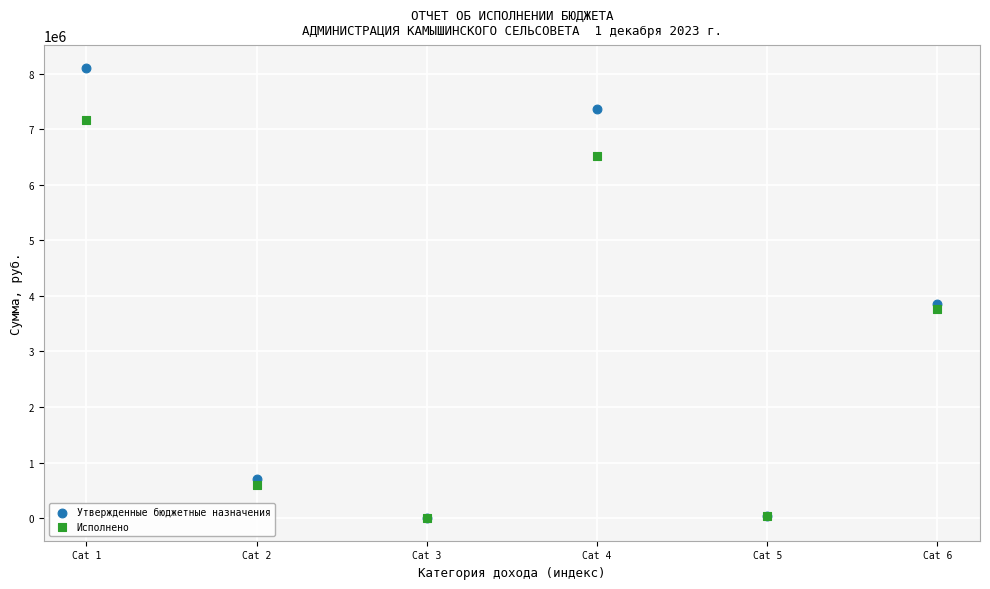

What are all the series names shown in the legend?

Утвержденные бюджетные назначения, Исполнено